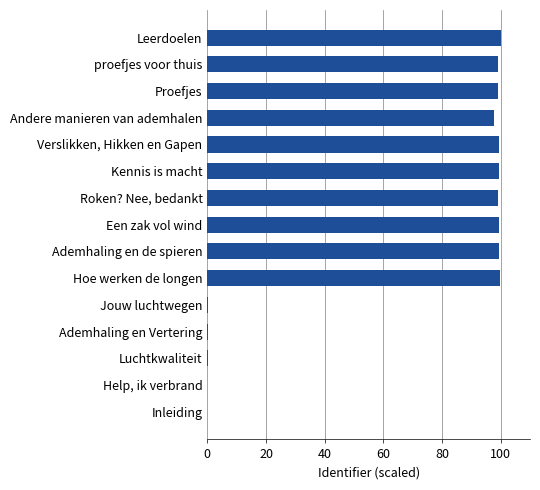

What is the approximate value at Proefjes?

99.2